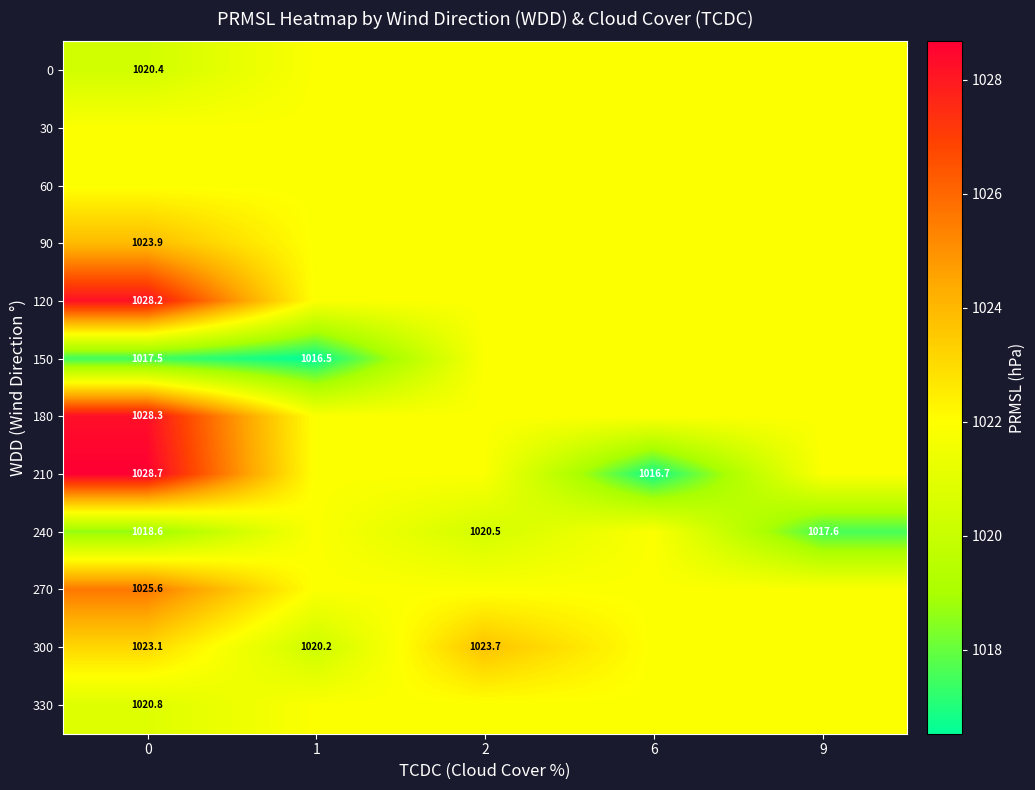

Is the value of 150 at 1 greater than the value of 240 at 2?

No